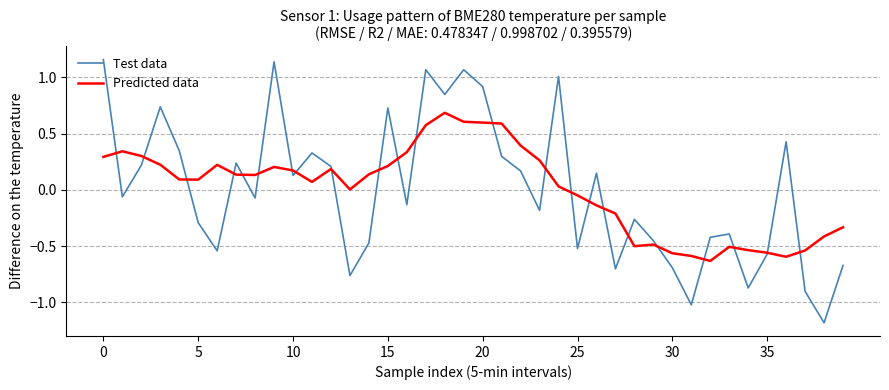

What is the lowest value of the Test data series?

-1.2